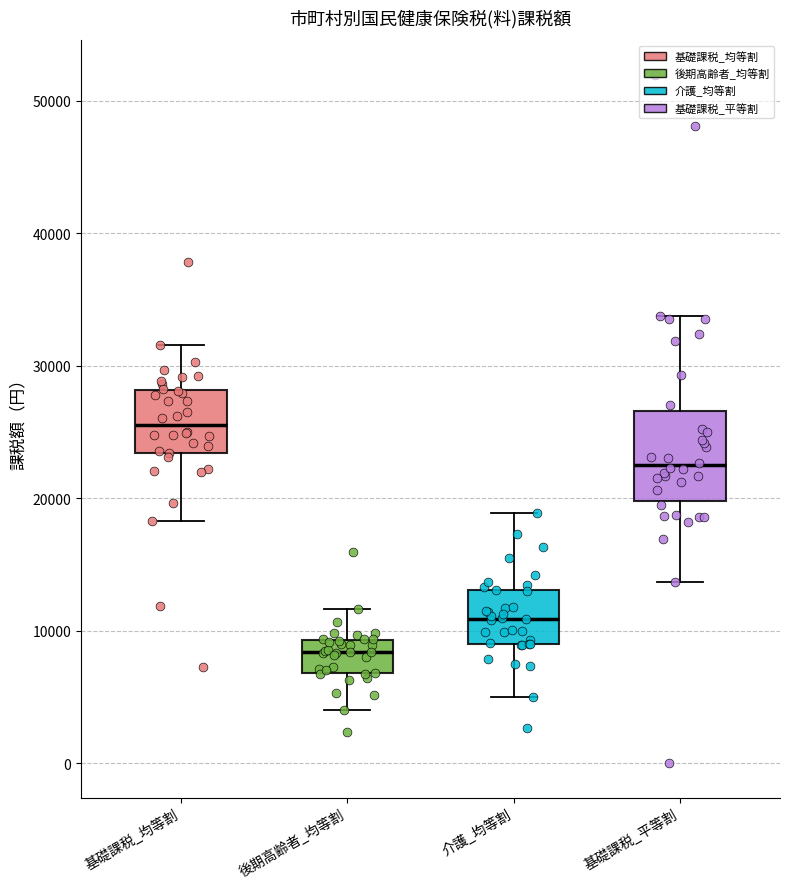

Reading left to right, read every box against the y-axis: the position of its median line, the range the box covers, and the ends of its whiskers. The values are not printed on the chart, so give them approximately, as read against the axis.

基礎課税_均等割: median 26000, box 23000 to 28000, whiskers 18000 to 32000
後期高齢者_均等割: median 8000, box 7000 to 9000, whiskers 4000 to 12000
介護_均等割: median 11000, box 9000 to 13000, whiskers 5000 to 19000
基礎課税_平等割: median 22000, box 20000 to 27000, whiskers 14000 to 34000